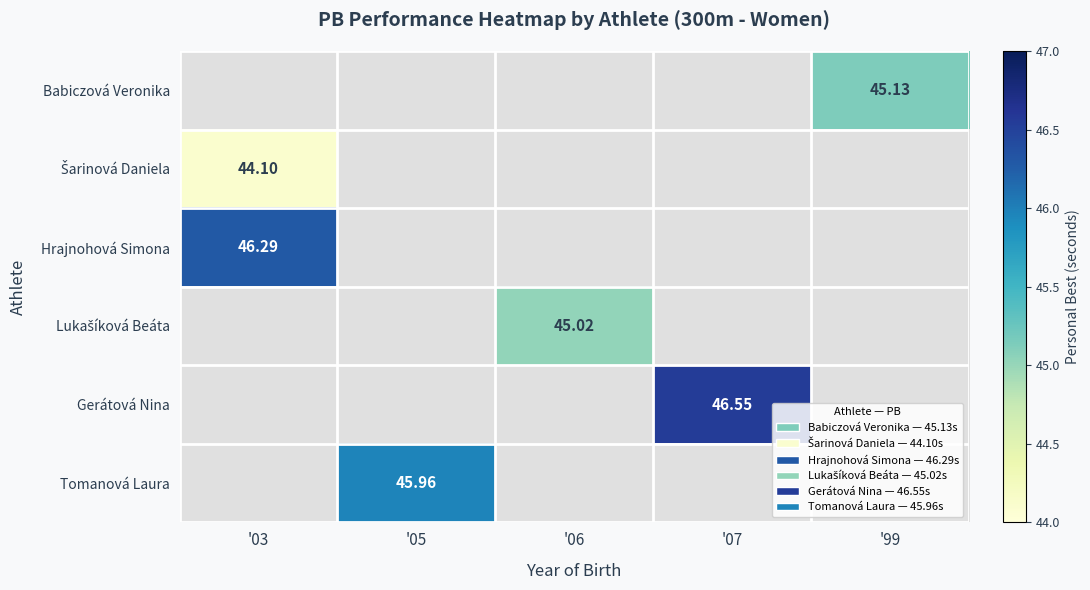

What is the highest value of the Šarinová Daniela series?

44.1